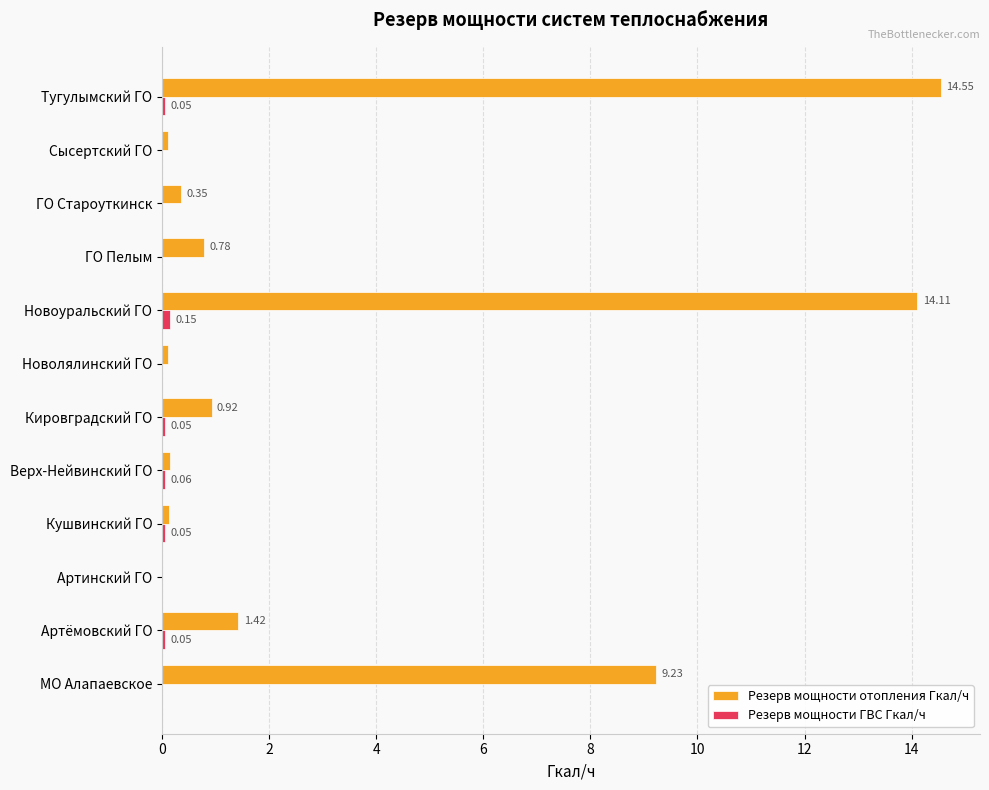

What is the sum of all Резерв мощности отопления Гкал/ч values?

41.8